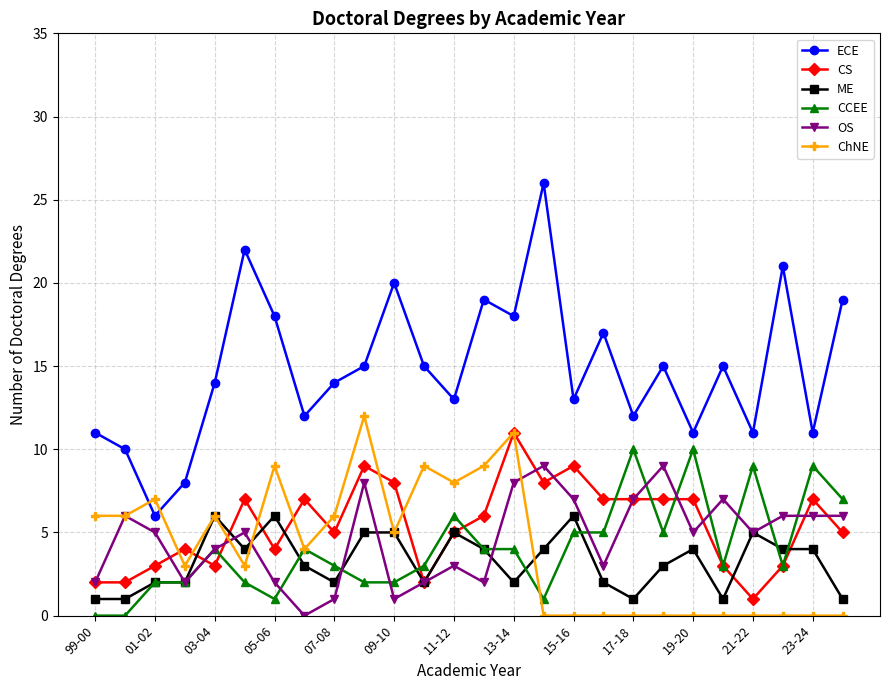

After their last crossing, which series has the higher values: ECE or ChNE?

ECE